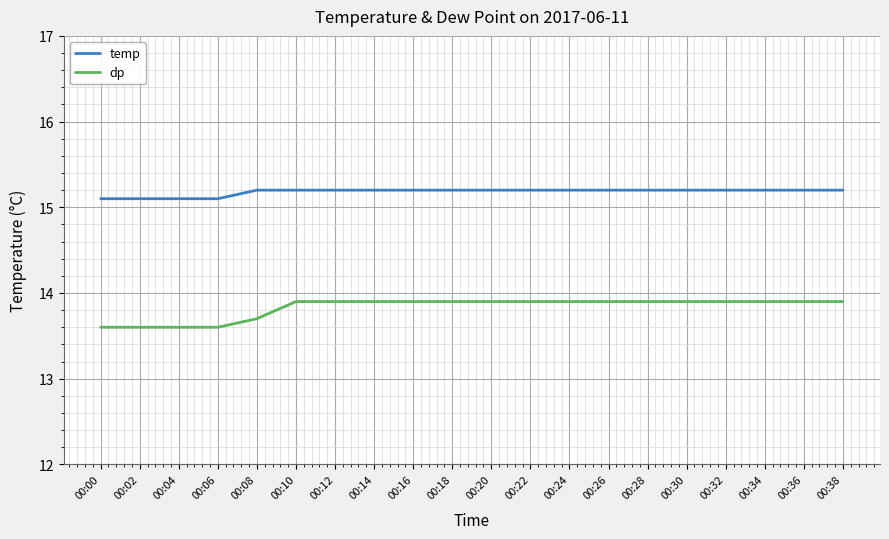

What is the lowest value of the temp series?

15.1